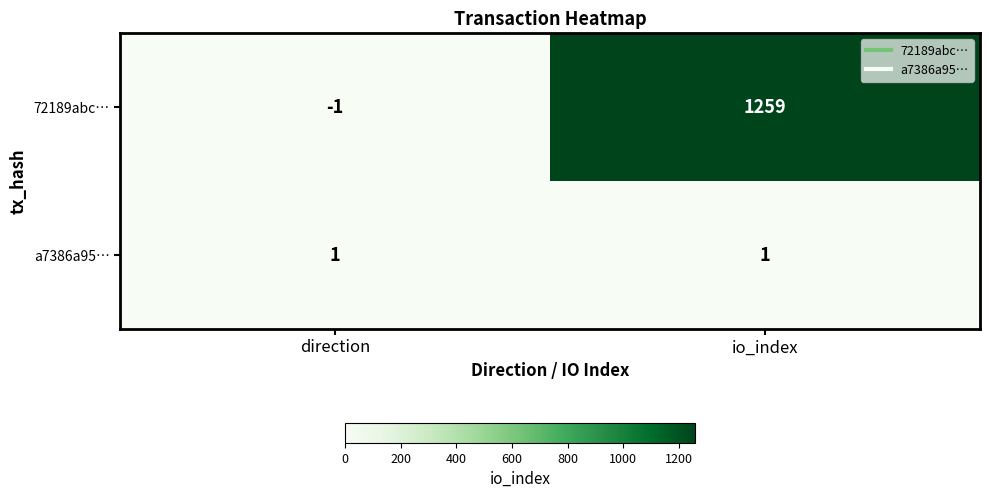

Between direction and io_index, which series saw the biggest shift?

72189abc…